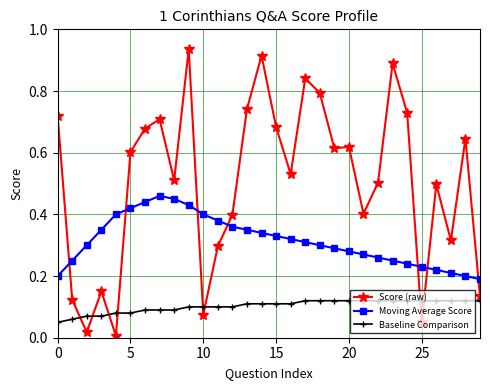

Which series has the largest range (max minus min)?

Score (raw)